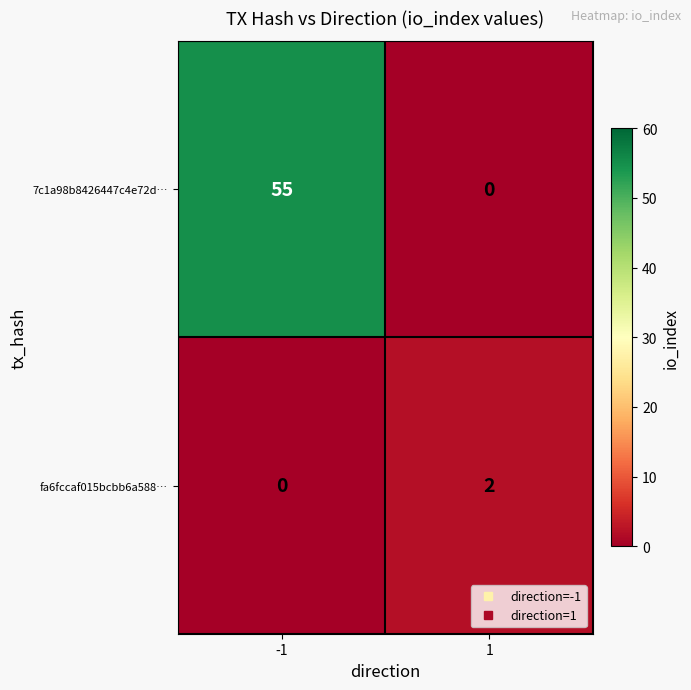

What is the highest value of the 7c1a98b8426447c4e72d… series?

55